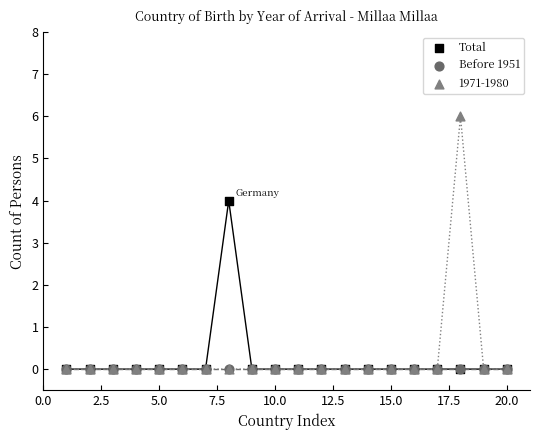

Across all series, what Y value is closest to 3?

4